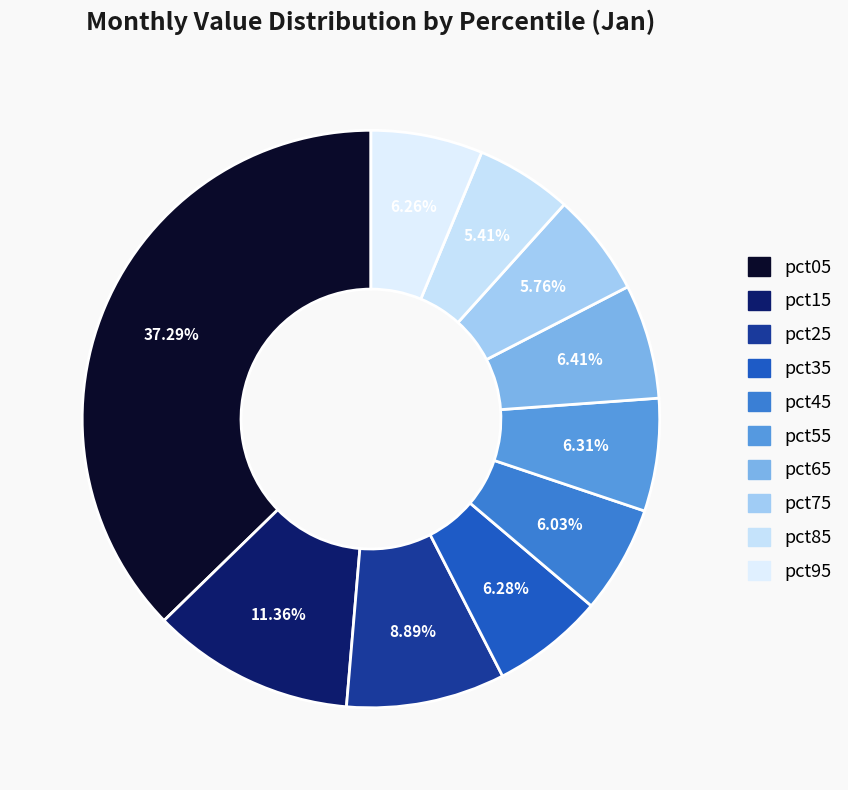

How many segments does this pie chart have?

10